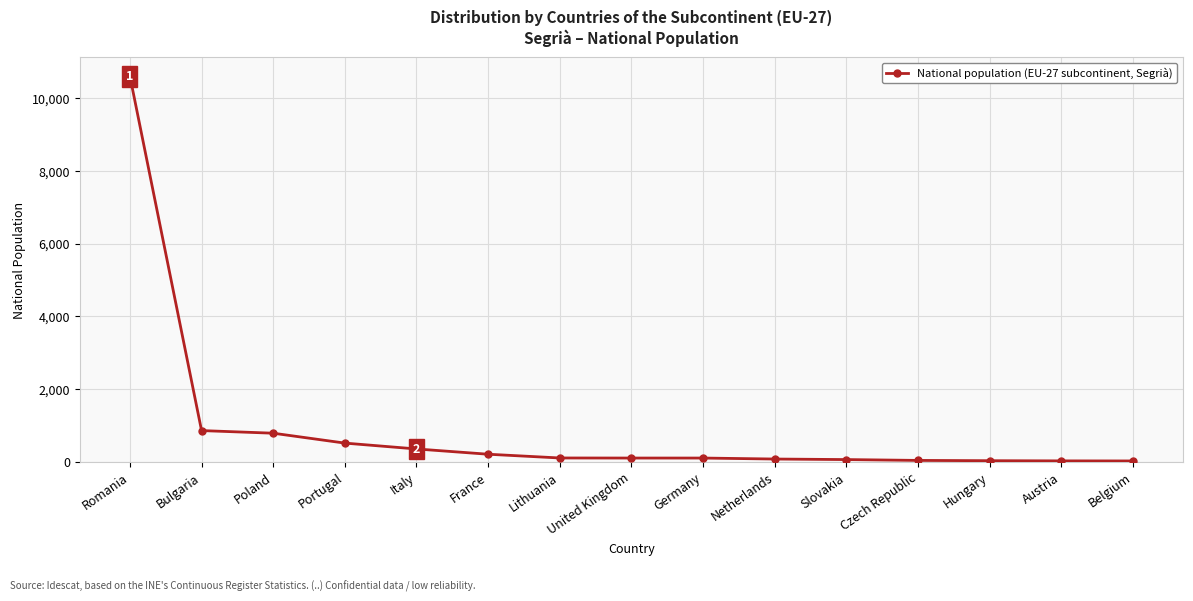

Read the value at Italy.

355